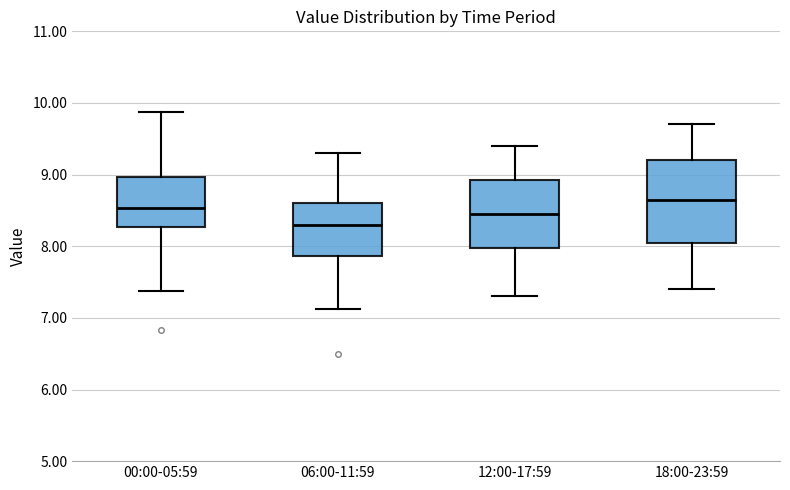

Reading left to right, transcribe this box plot: for each box, give where its median line is, the range the box spans, and where its two whiskers end, as read against the y-axis. The values are not printed on the chart, so give them approximately, as read against the axis.

00:00-05:59: median 8.5, box 8.3 to 9.0, whiskers 7.4 to 9.9
06:00-11:59: median 8.3, box 7.9 to 8.6, whiskers 7.1 to 9.3
12:00-17:59: median 8.5, box 8.0 to 8.9, whiskers 7.3 to 9.4
18:00-23:59: median 8.7, box 8.1 to 9.2, whiskers 7.4 to 9.7